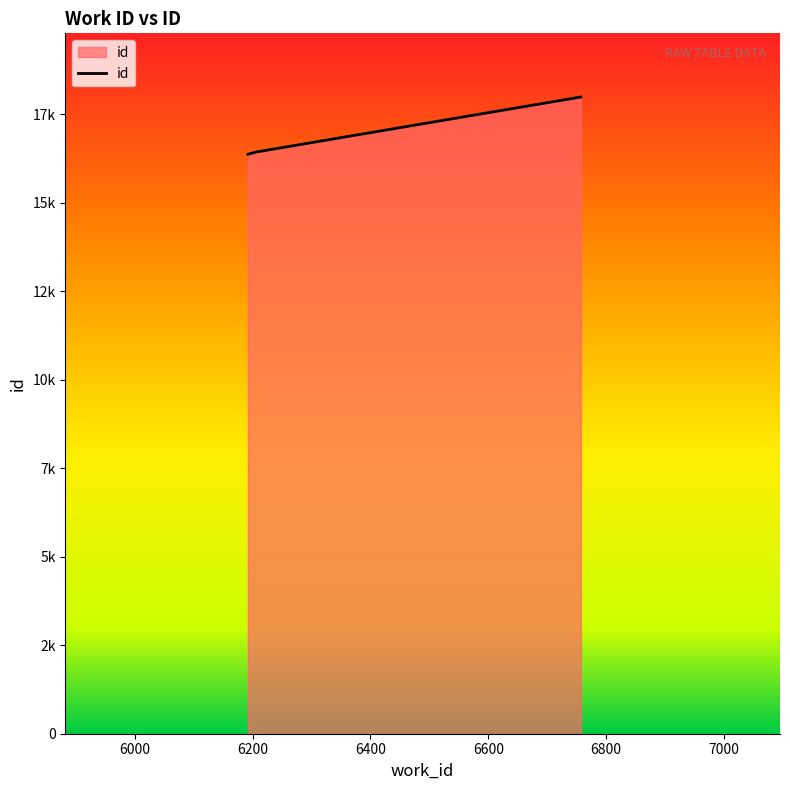

Does the chart have visible grid lines?

No